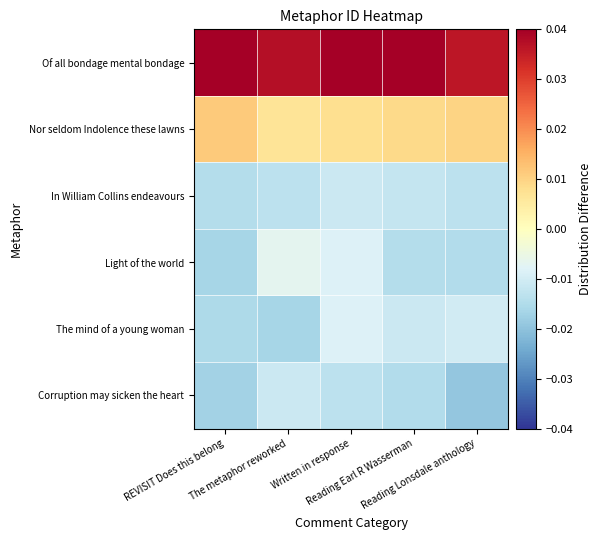

Which has a higher value, Reading Earl R Wasserman or Reading Lonsdale anthology?

Reading Earl R Wasserman